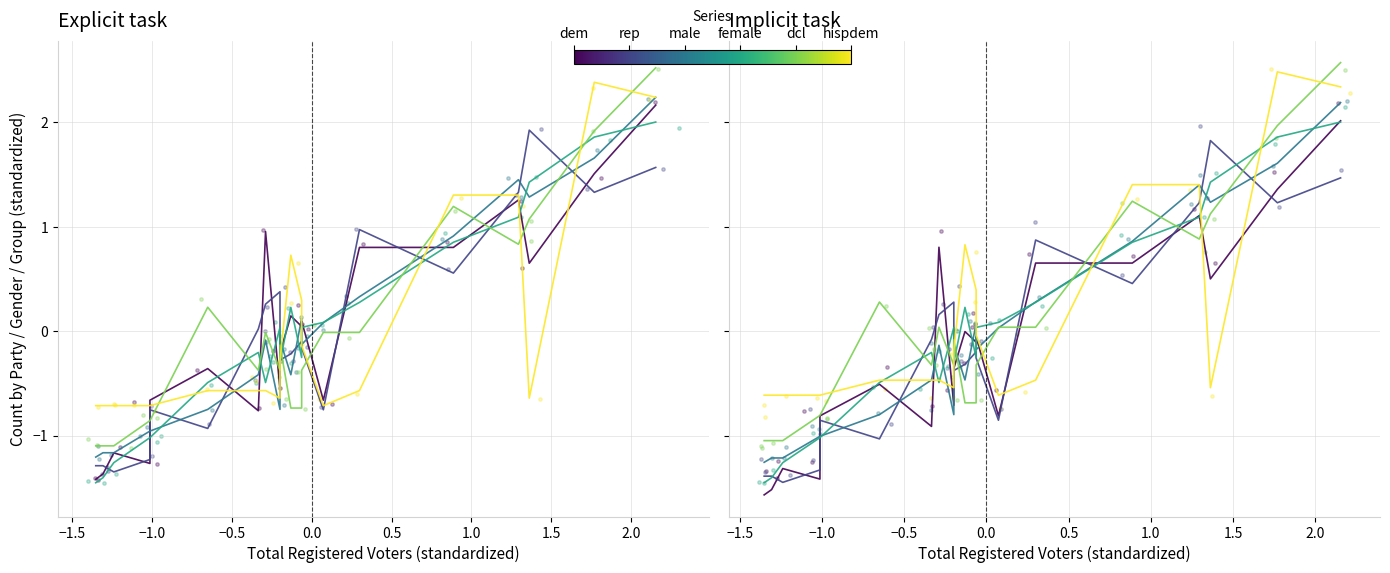

Which series contains the highest Y value?

dcl